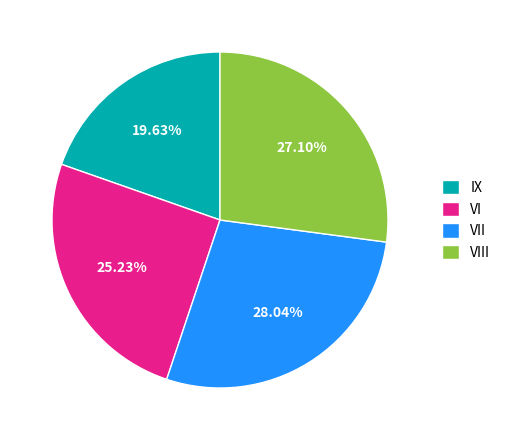

How many slices are in this pie chart?

4